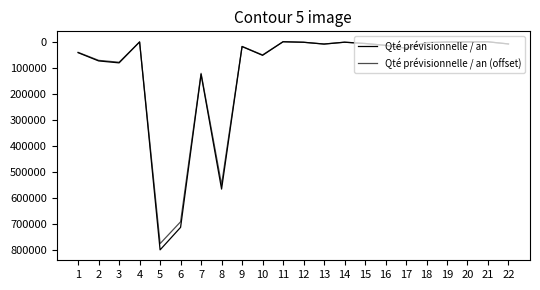

True or false: Qté prévisionnelle / an and Qté prévisionnelle / an (offset) cross at least once.

False